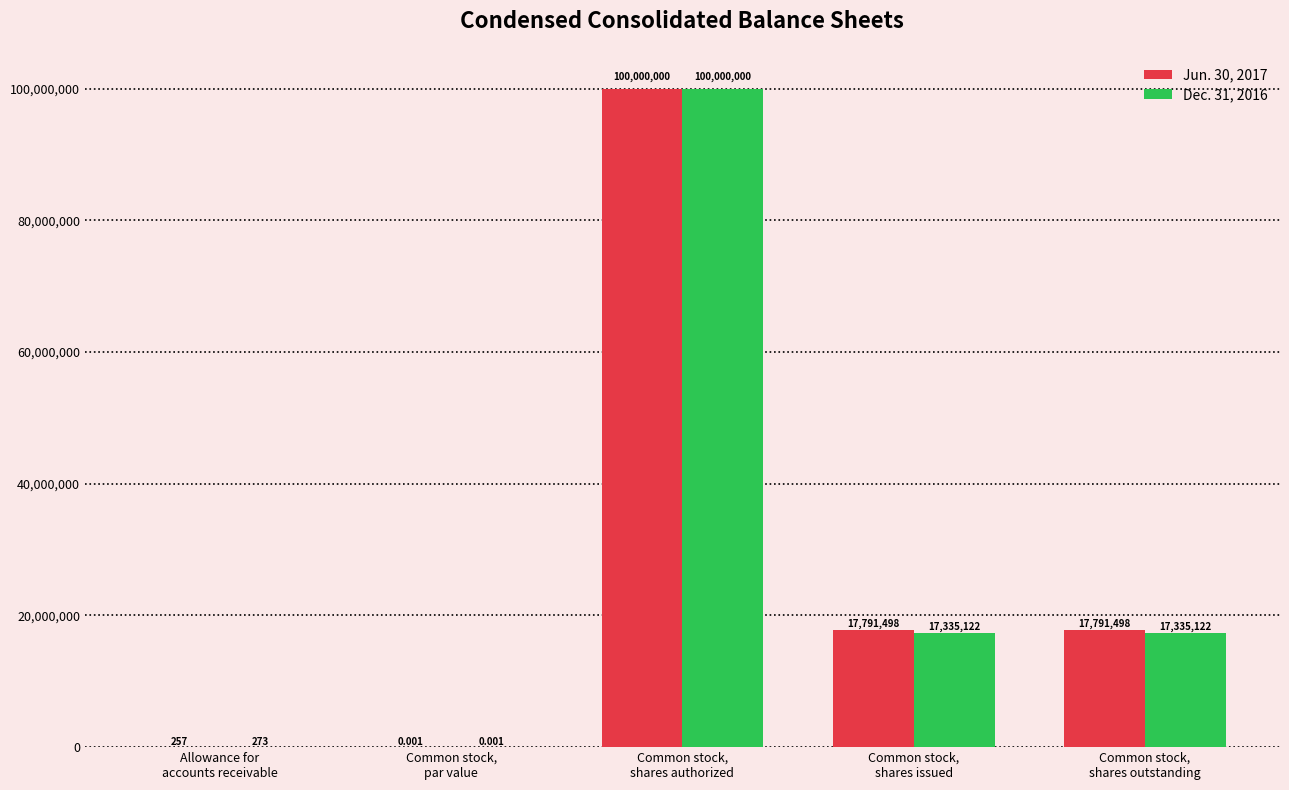

Is it true that Dec. 31, 2016 equals 273.0 at Allowance for
accounts receivable?

True